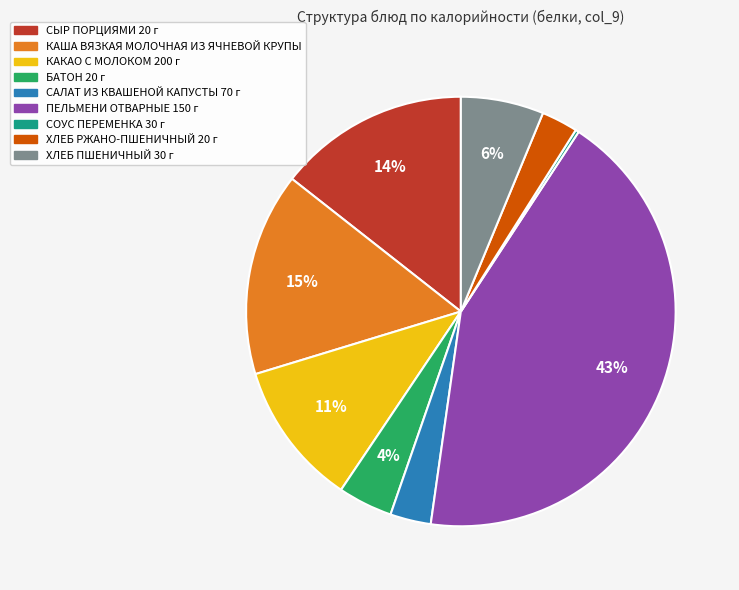

True or false: САЛАТ ИЗ КВАШЕНОЙ КАПУСТЫ 70 г accounts for 13% of the total.

False